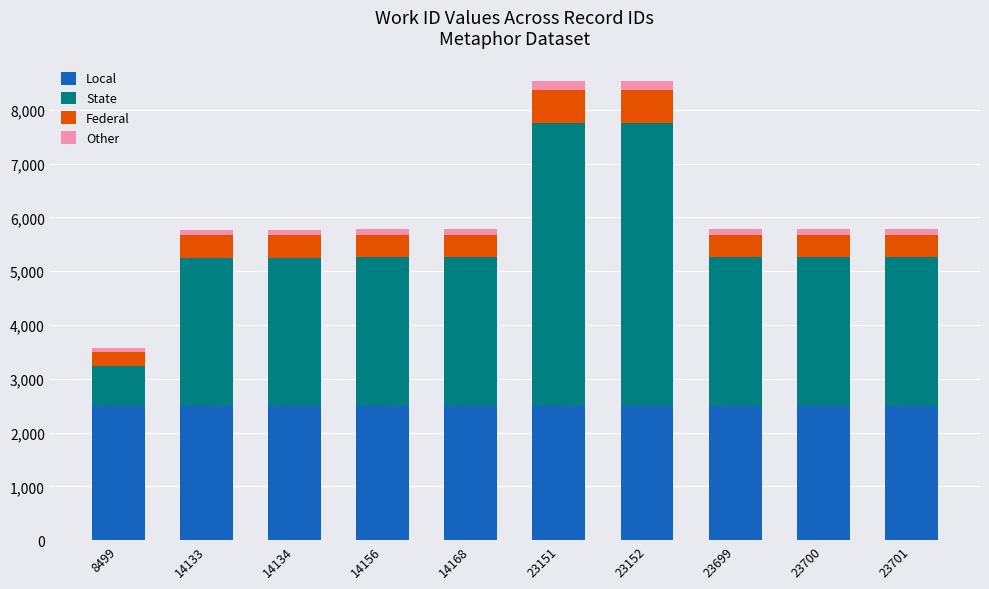

What is the minimum value for Local?

2500.0